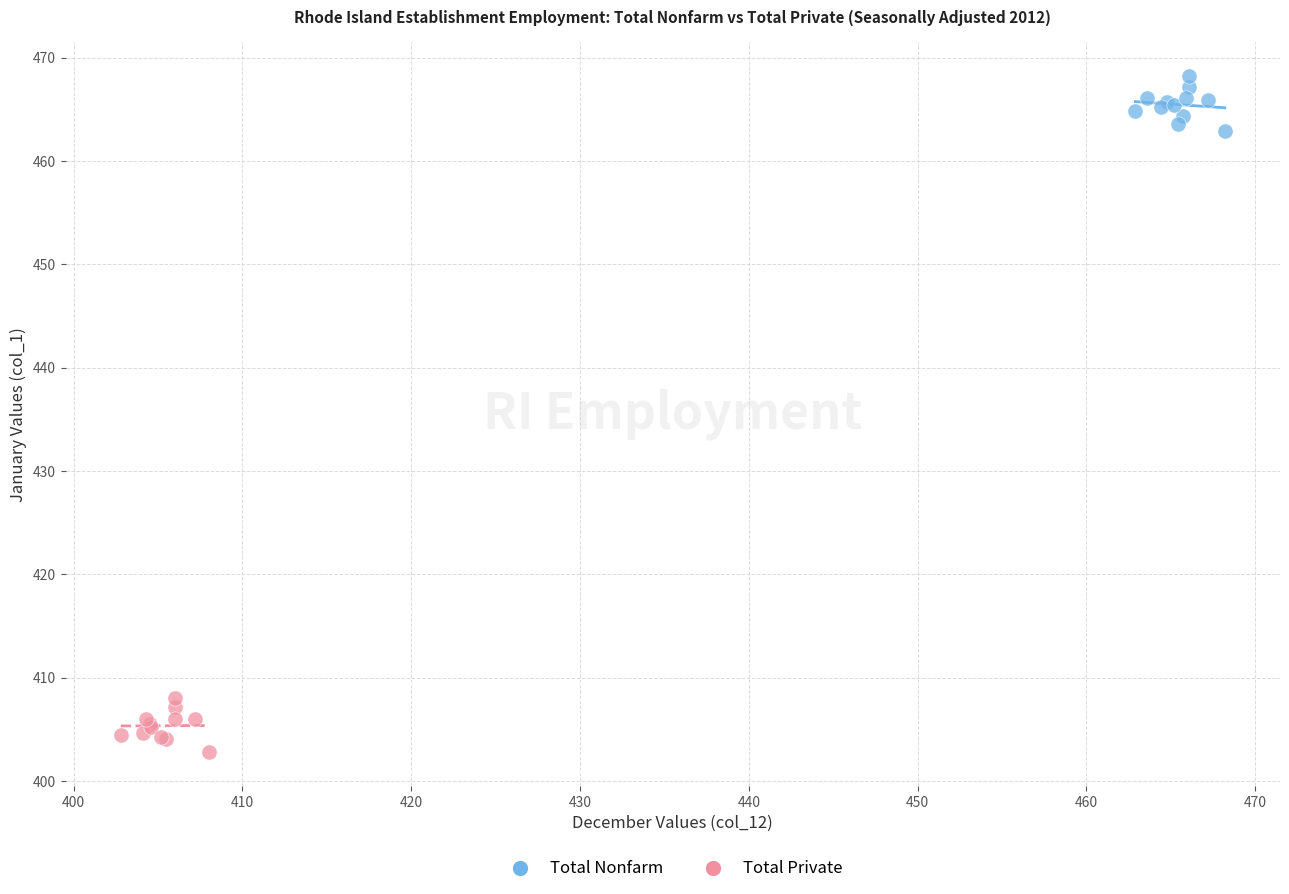

Which series reaches the maximum Y coordinate?

Total Nonfarm